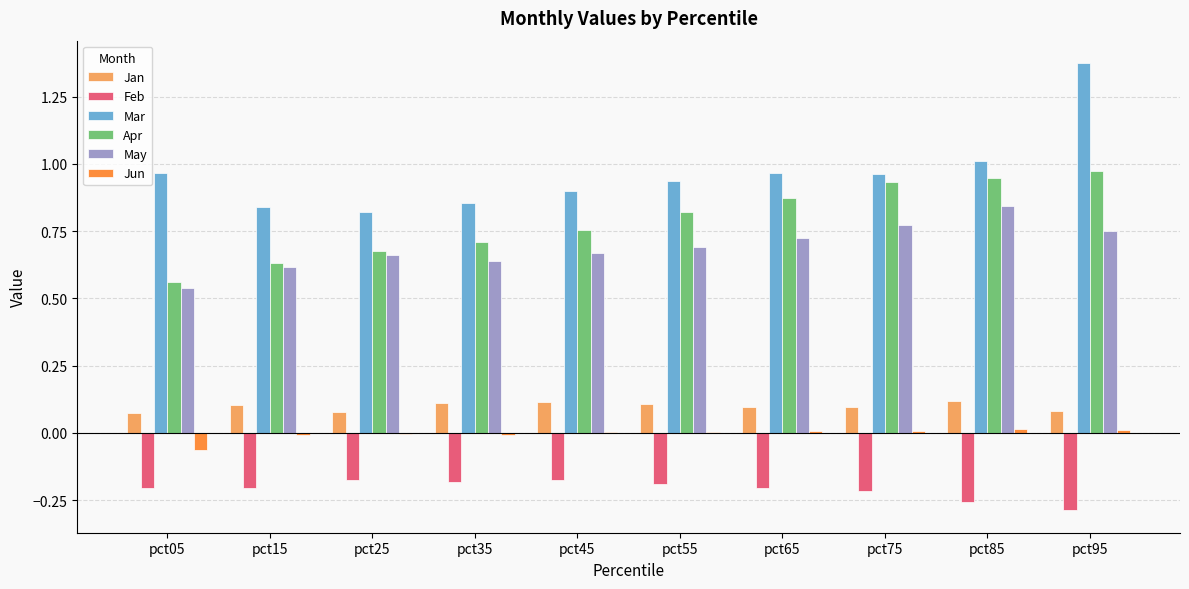

What are all the series names shown in the legend?

Jan, Feb, Mar, Apr, May, Jun